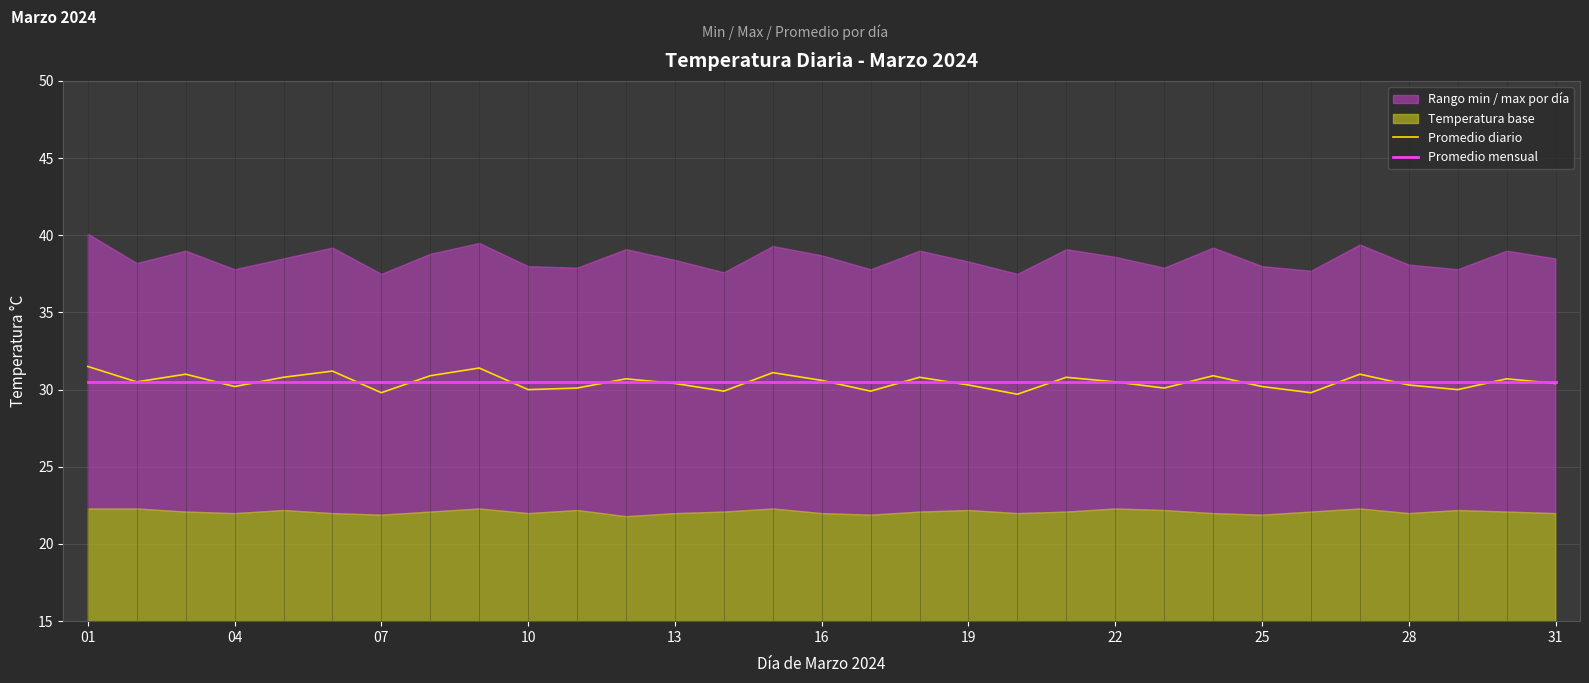

The value of Promedio diario at 04 is 42.1. True or false?

False